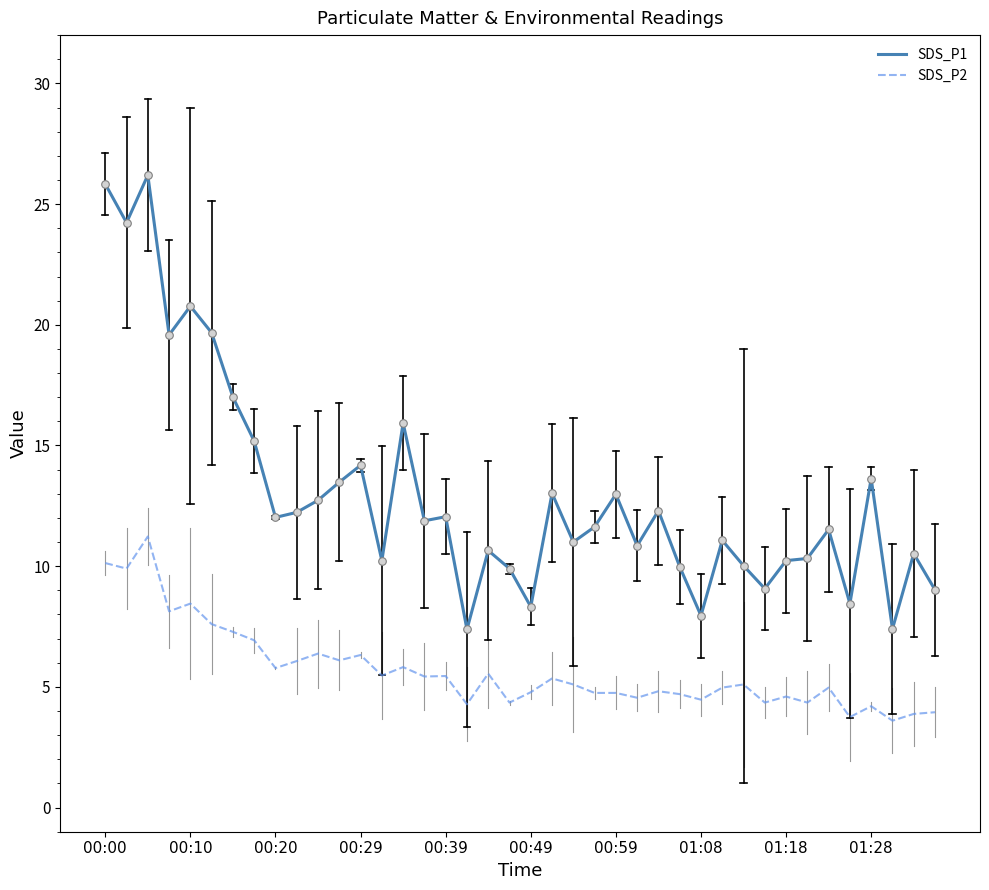

Which series has the largest total across all categories?

SDS_P1